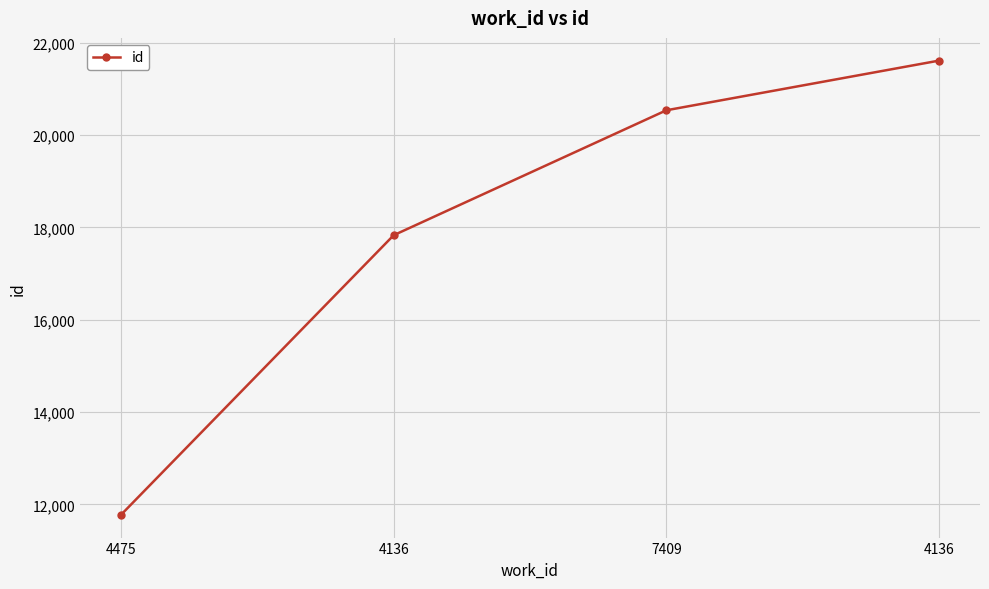

Reading right to left, extract all data points from this chart.

4136=21614	7409=20538	4136=17831	4475=11773